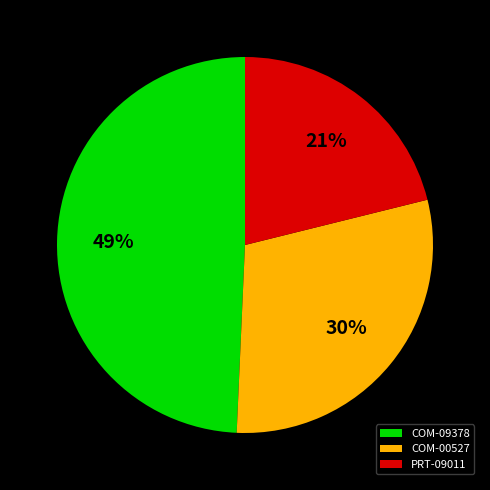

To the nearest percent, what is the difference between the PRT-09011 and COM-09378 slice percentages?

28%